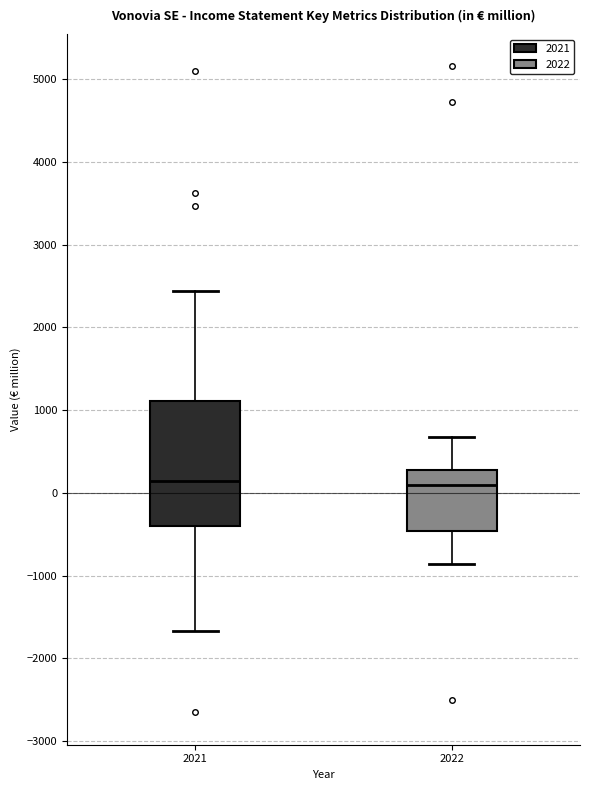

Reading left to right, transcribe this box plot: for each box, give where its median line is, the range the box spans, and where its two whiskers end, as read against the y-axis. The values are not printed on the chart, so give them approximately, as read against the axis.

2021: median 100, box -400 to 1100, whiskers -1700 to 2400
2022: median 100, box -500 to 300, whiskers -900 to 700